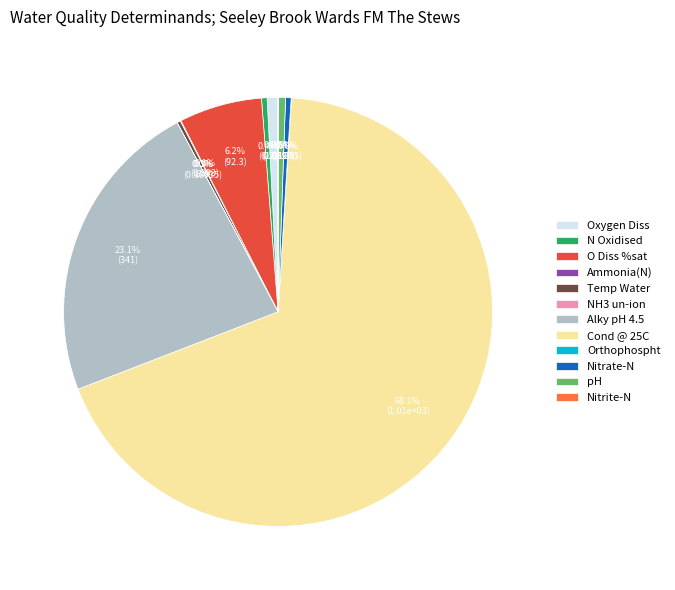

Which category has the biggest portion of the pie?

Cond @ 25C